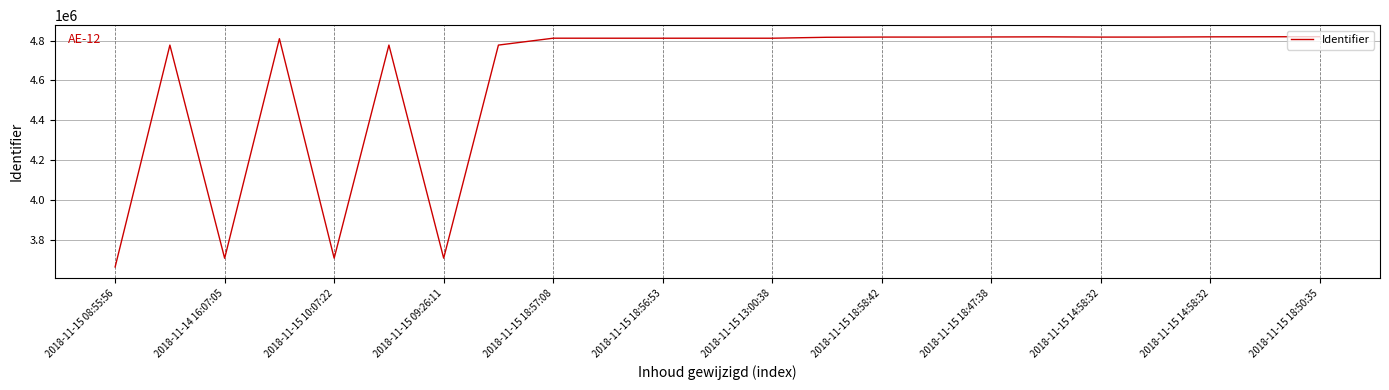

What is the maximum value shown in the chart?

4819297